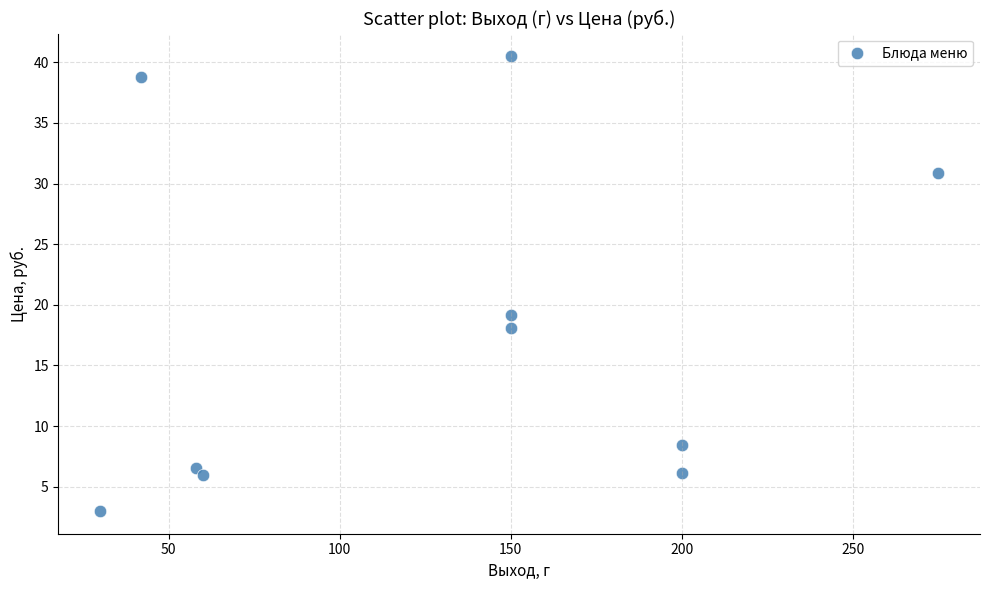

What is the range of X values (max minus min)?

245.0